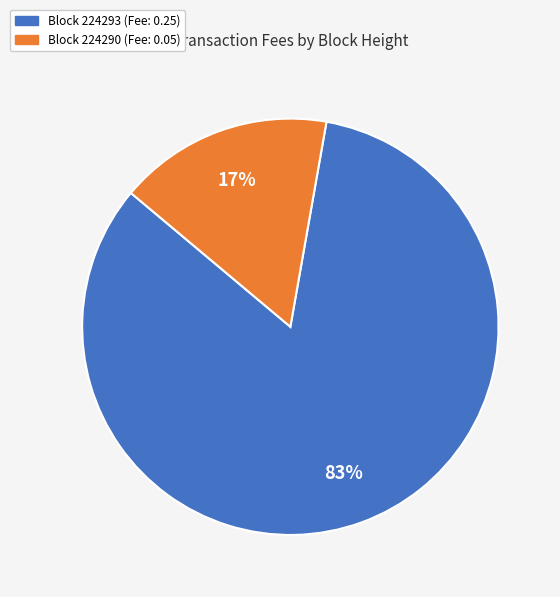

Is there any slice that represents more than half of the pie?

Yes